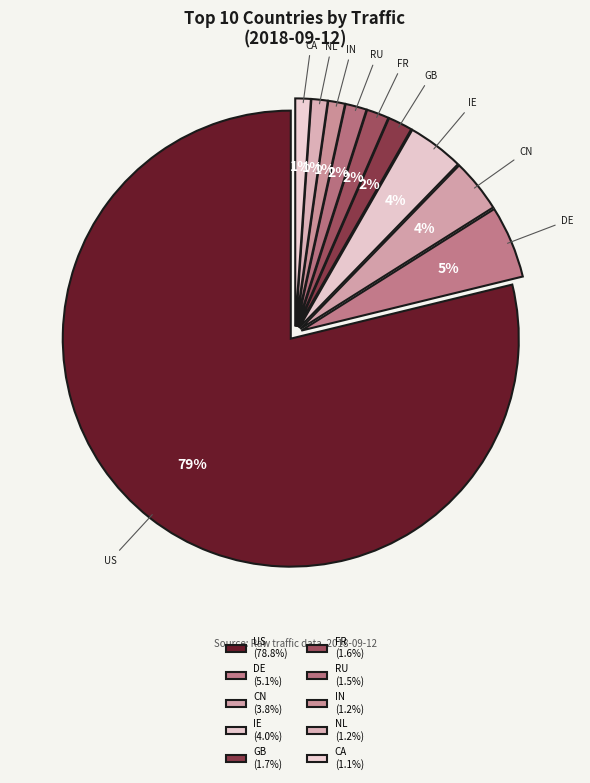

Which slice is the largest?

US